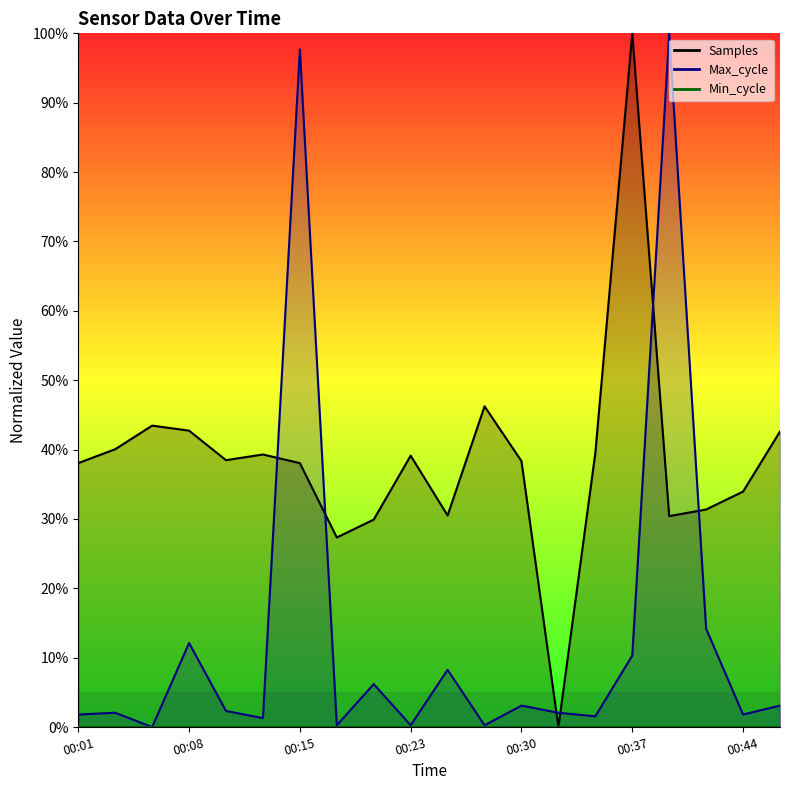

What is the average value of the Max_cycle series?

13.4